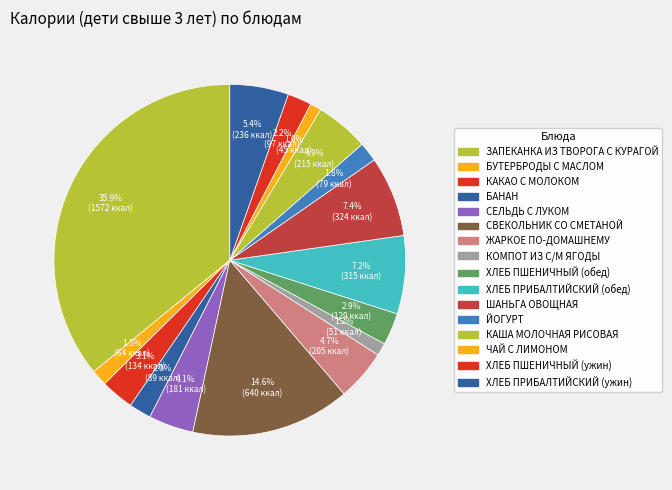

What is the change in value from СВЕКОЛЬНИК СО СМЕТАНОЙ to КАША МОЛОЧНАЯ РИСОВАЯ?

-425.9